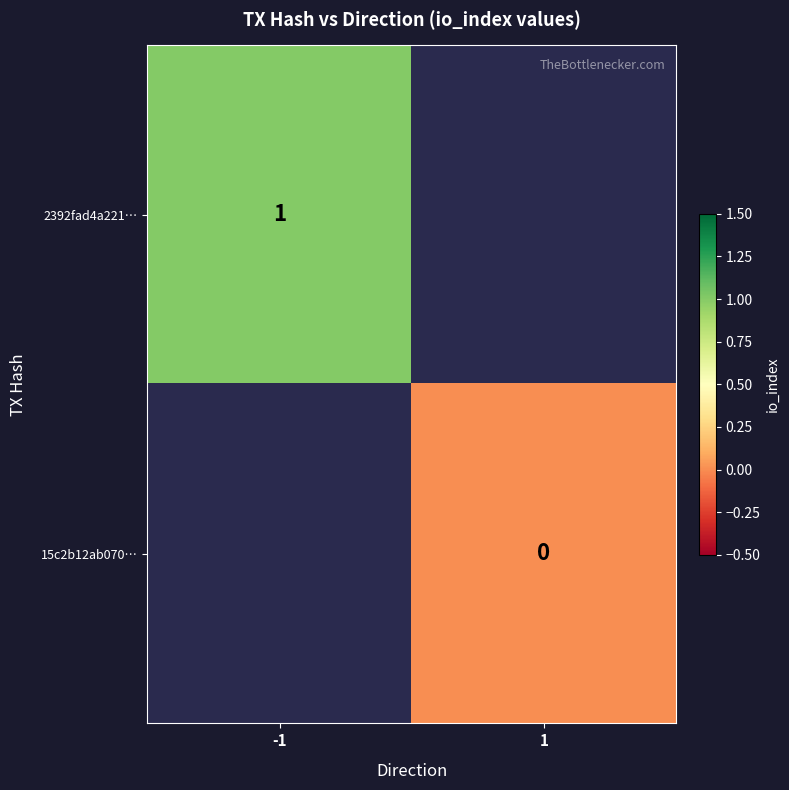

At how many categories does at least one series exceed 0?

1